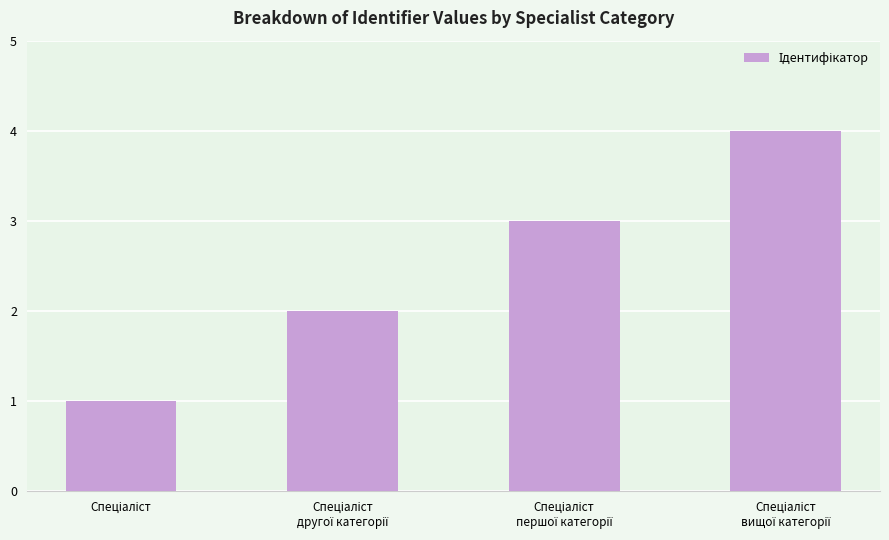

How many categories are shown in the chart?

4